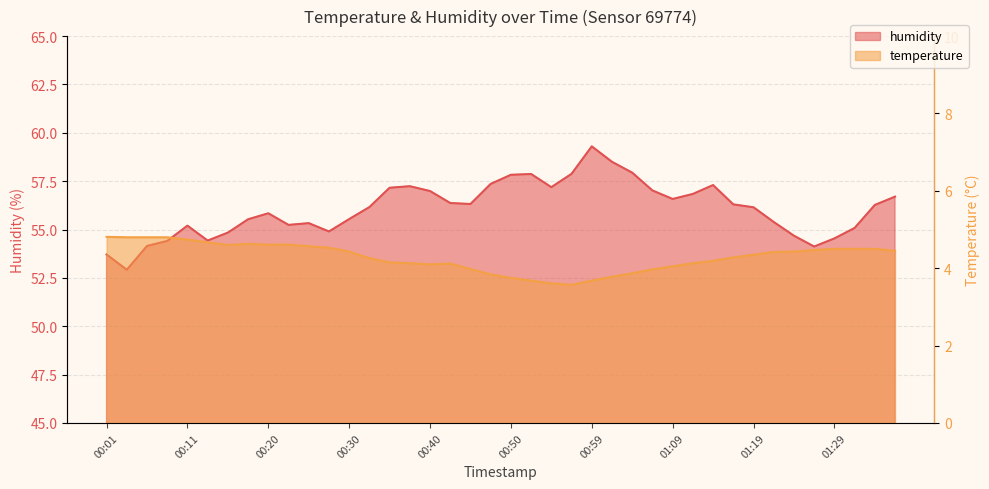

Reading right to left, transcribe all the data shown in this chart.

temperature: 4.5	4.5	4.5	4.5	4.5	4.4	4.4	4.3	4.3	4.2	4.1	4.0	4.0	3.9	3.8	3.7	3.6	3.6	3.7	3.8	3.8	4.0	4.1	4.1	4.1	4.2	4.3	4.4	4.5	4.6	4.6	4.6	4.6	4.6	4.7	4.7	4.8	4.8	4.8	4.8
humidity: 56.7	56.3	55.1	54.5	54.1	54.7	55.4	56.1	56.3	57.3	56.8	56.6	57.0	57.9	58.5	59.3	57.9	57.2	57.9	57.8	57.4	56.3	56.4	57.0	57.2	57.2	56.2	55.5	54.9	55.3	55.2	55.8	55.5	54.8	54.4	55.2	54.4	54.1	52.9	53.7